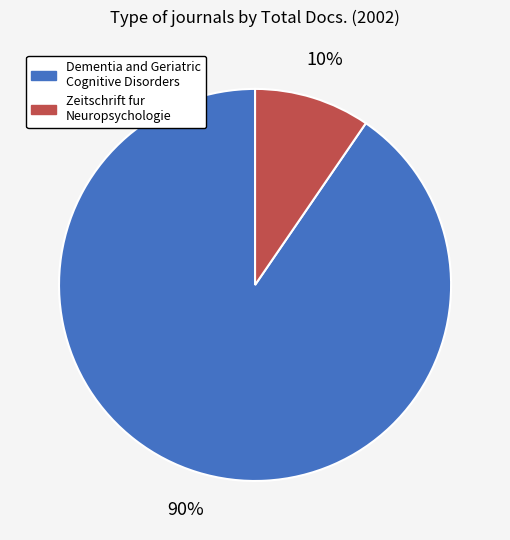

Rank the categories by value from lowest to highest.

Zeitschrift fur Neuropsychologie, Dementia and Geriatric Cognitive Disorders